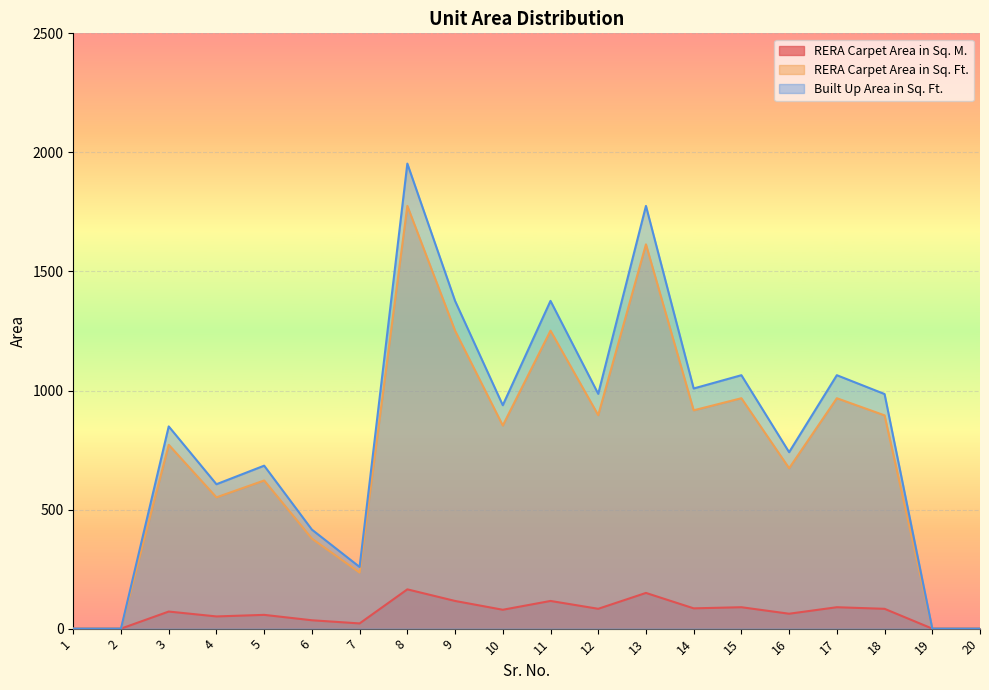

Rank the series by their maximum value, from highest to lowest.

Built Up Area in Sq. Ft., RERA Carpet Area in Sq. Ft., RERA Carpet Area in Sq. M.